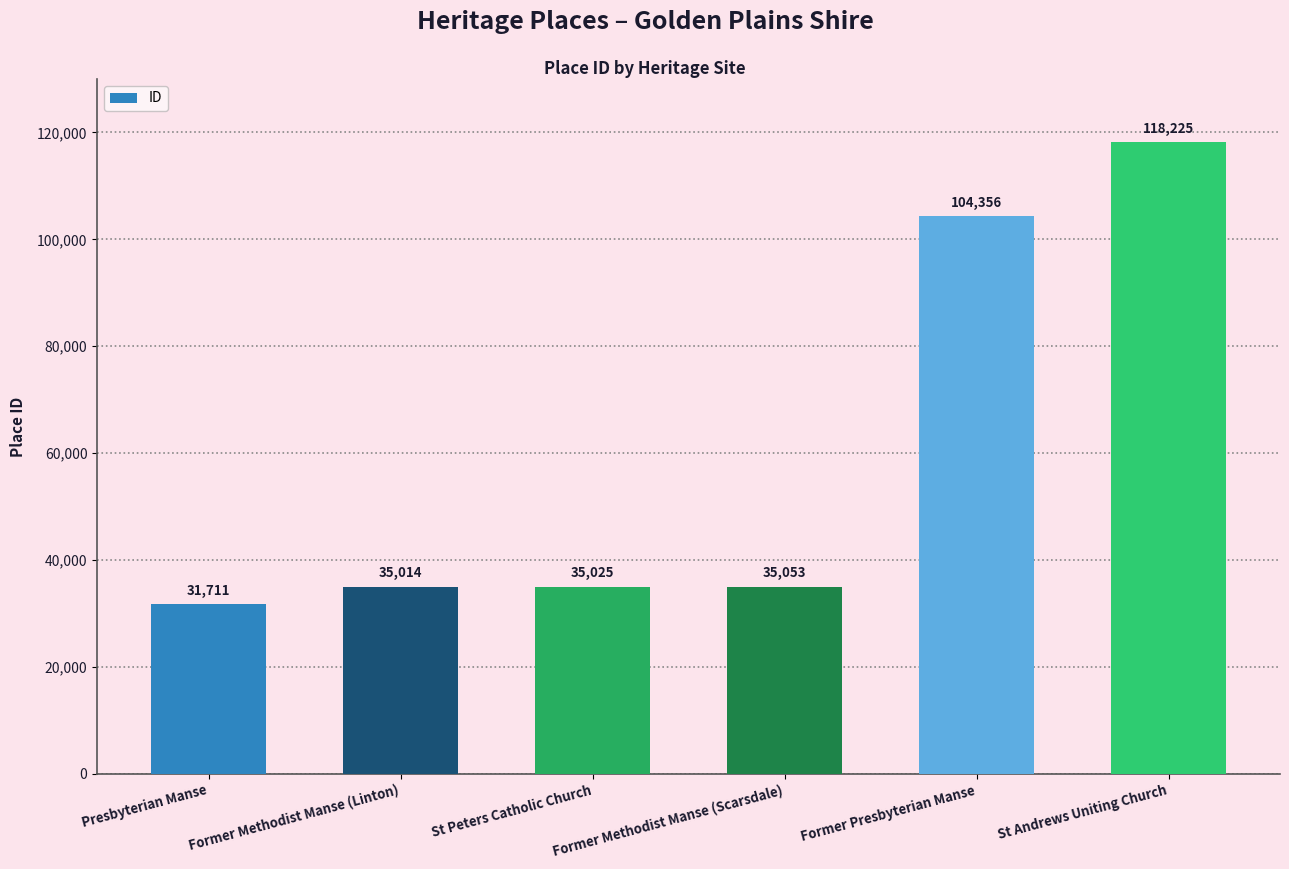

Reading right to left, list all the values displayed in this chart.

St Andrews Uniting Church=118225	Former Presbyterian Manse=104356	Former Methodist Manse (Scarsdale)=35053	St Peters Catholic Church=35025	Former Methodist Manse (Linton)=35014	Presbyterian Manse=31711